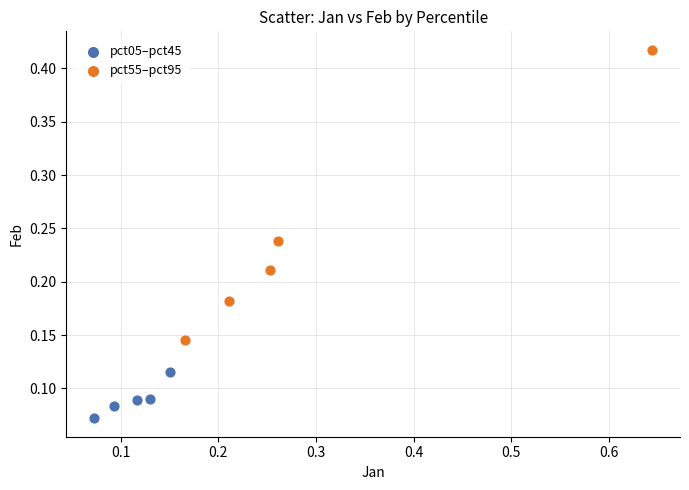

Which series has the largest Y range (max minus min)?

pct55–pct95